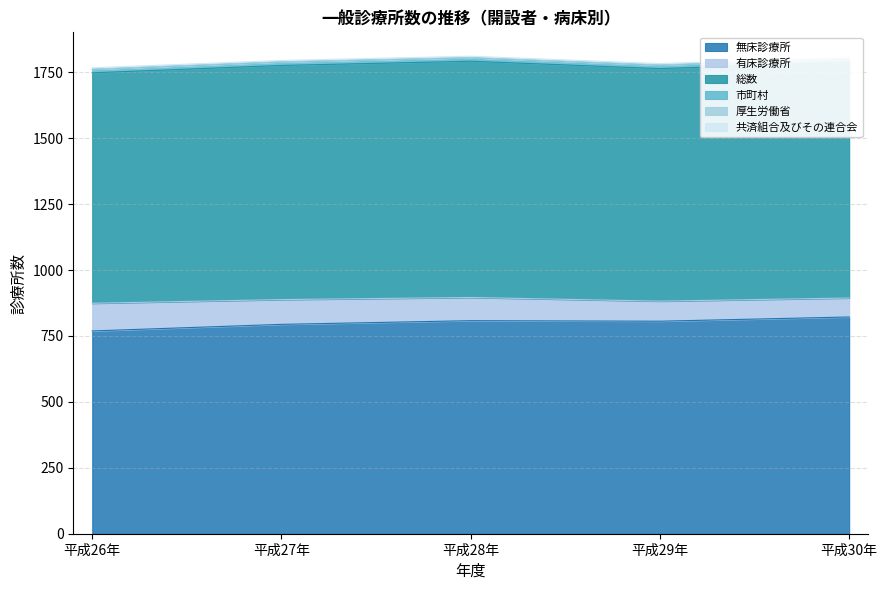

True or false: 総数 and 無床診療所 cross at least once.

False